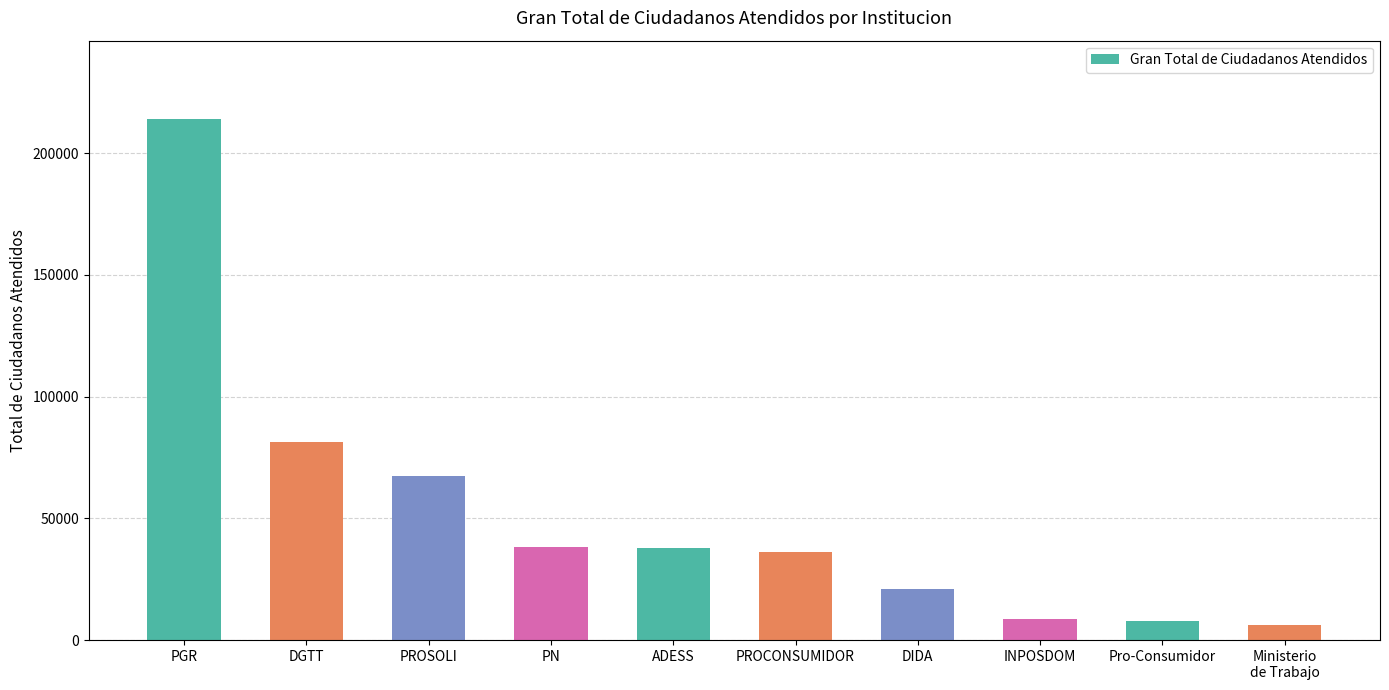

Is it true that the value at ADESS is 58147?

False